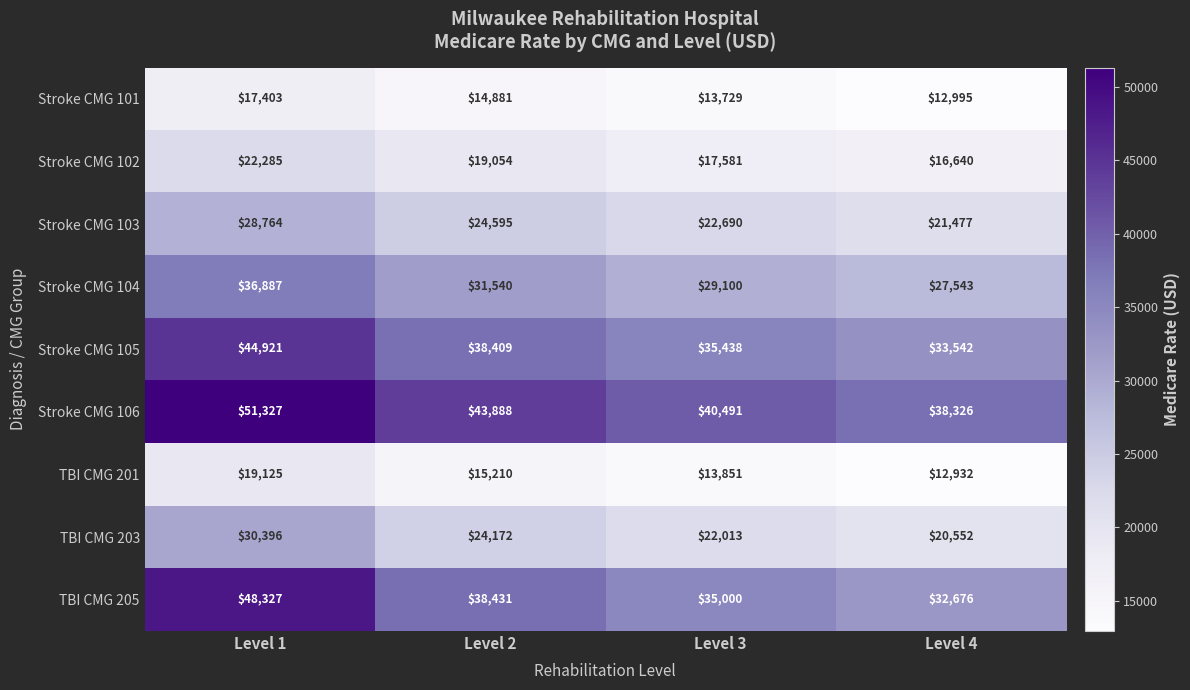

Rank the series at Level 3 from lowest to highest value.

Stroke CMG 101, TBI CMG 201, Stroke CMG 102, TBI CMG 203, Stroke CMG 103, Stroke CMG 104, TBI CMG 205, Stroke CMG 105, Stroke CMG 106